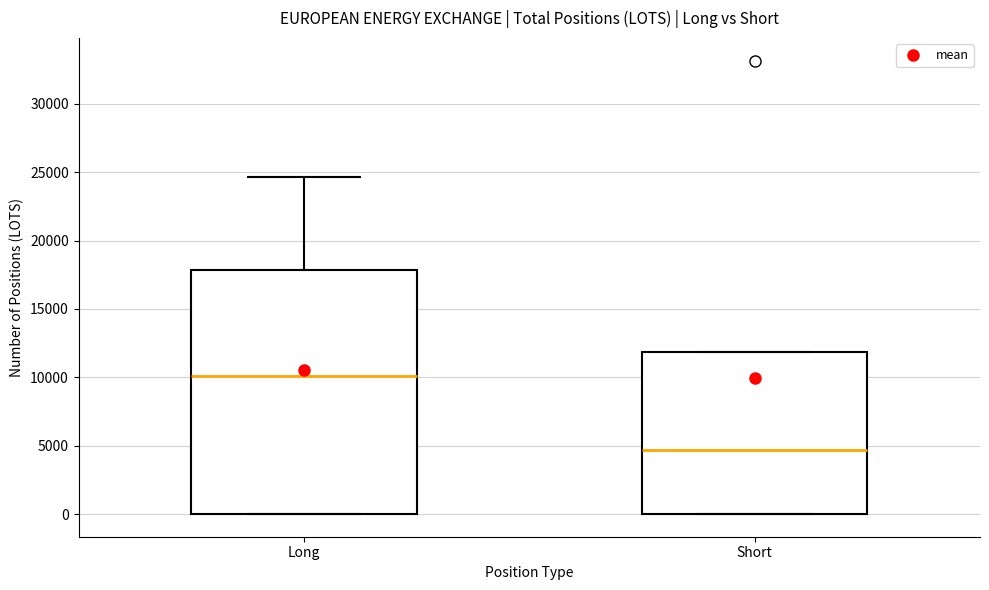

Comparing the boxes themselves (not the whiskers), which one is the tallest?

Long